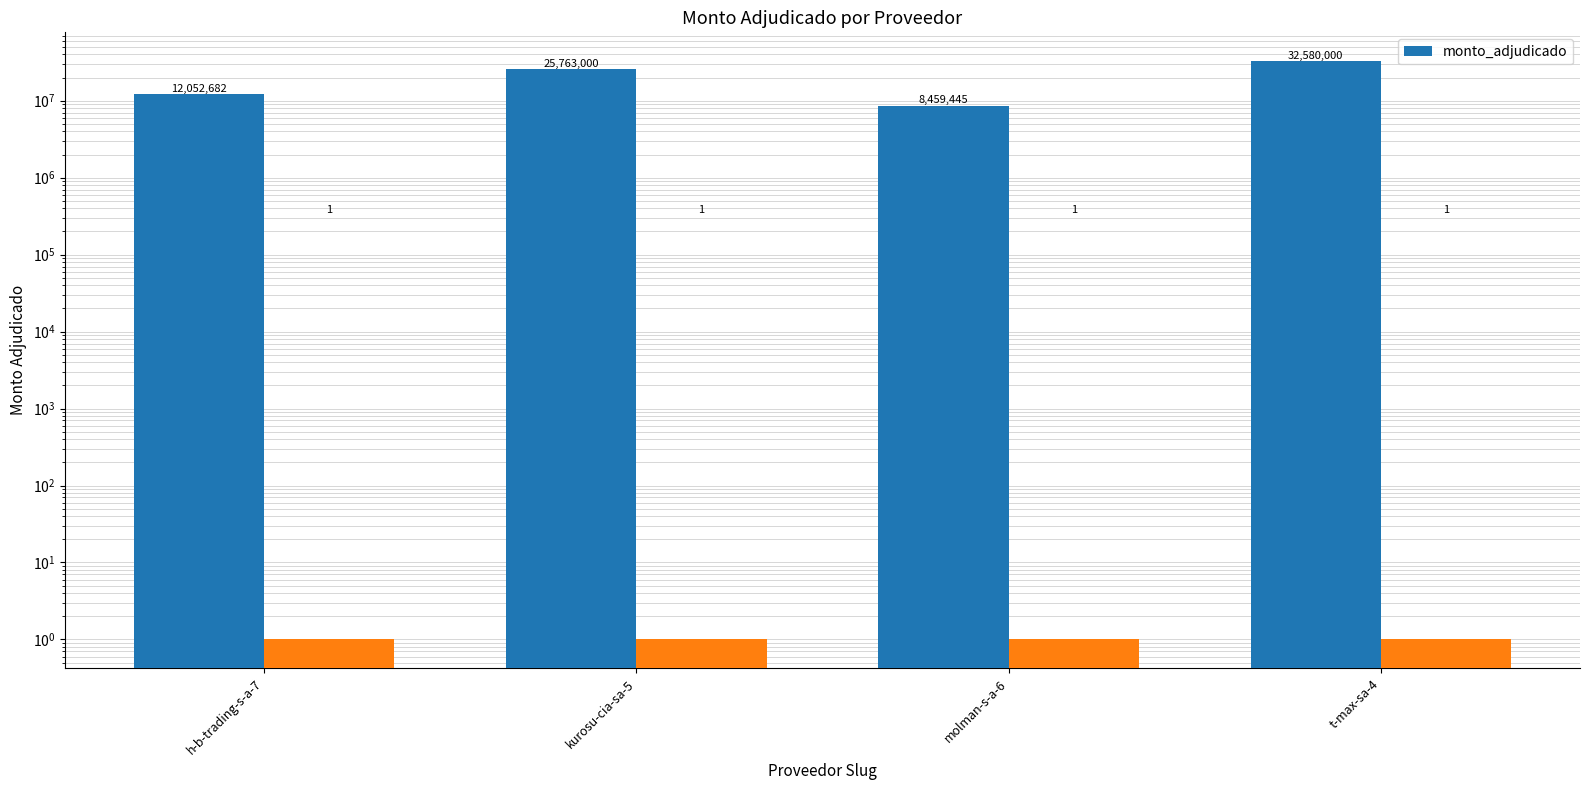

Reading left to right, extract all data points from this chart.

12052682	25763000	8459445	32580000